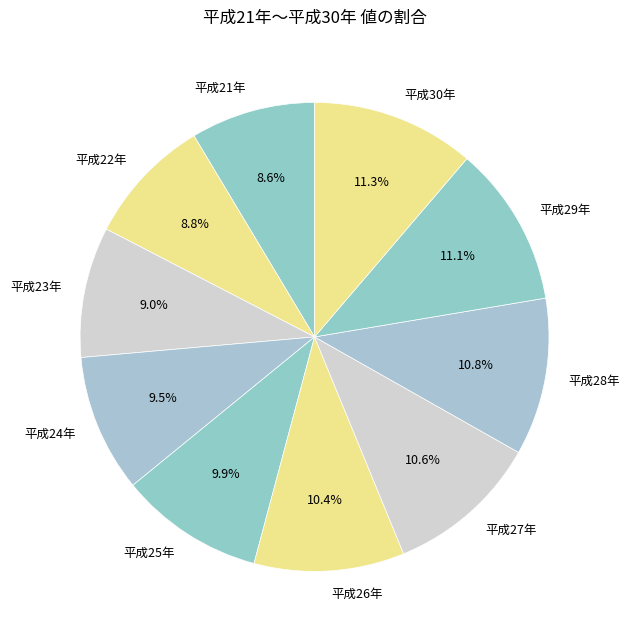

What percentage is the 平成27年 slice, to the nearest percent?

11%